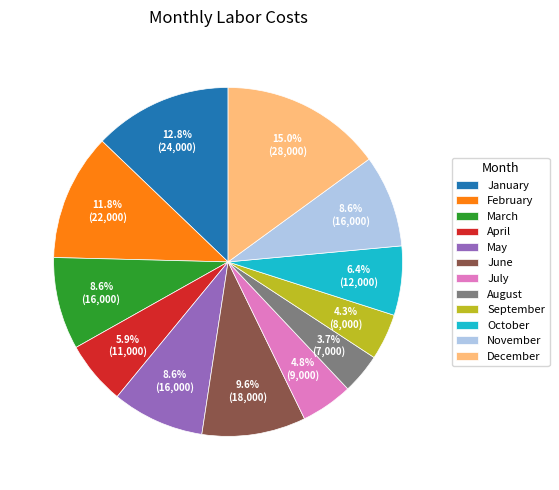

Does any single category account for the majority?

No